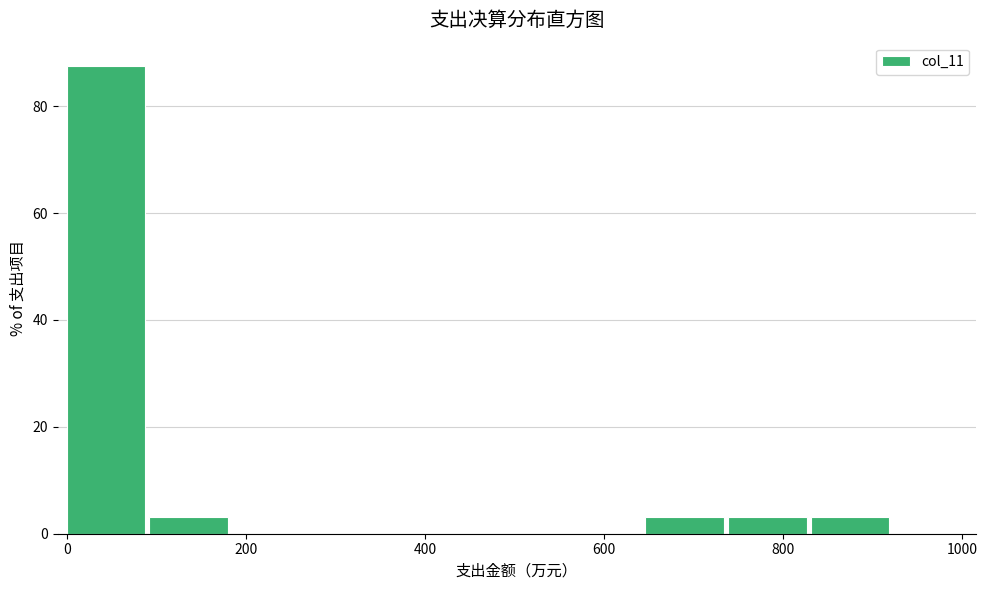

What is the height of the bar covering 640 to 740 on the x-axis? Neither the bar edges nor the heights are printed on the chart, so give them approximately, as read against the axes.

4